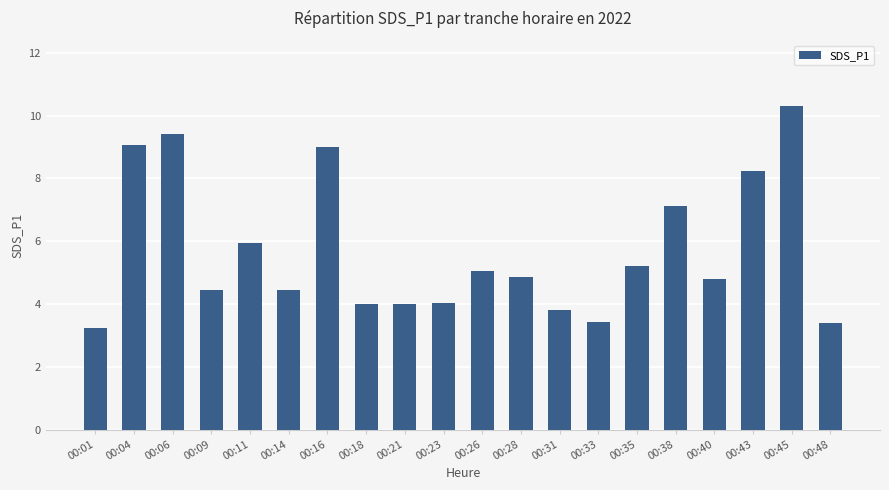

Which has a higher value, 00:45 or 00:01?

00:45